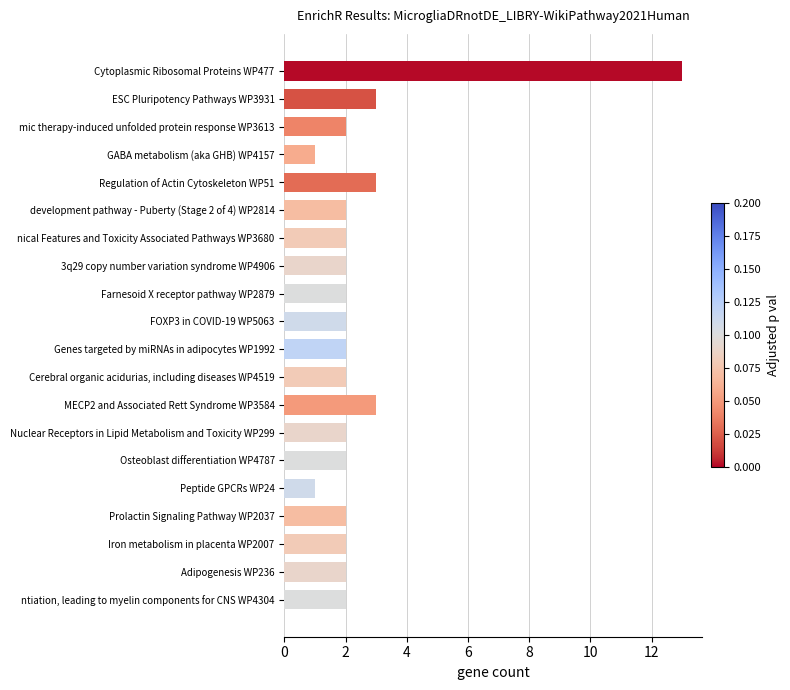

Between Cytoplasmic Ribosomal Proteins WP477 and ntiation, leading to myelin components for CNS WP4304, which is larger?

Cytoplasmic Ribosomal Proteins WP477